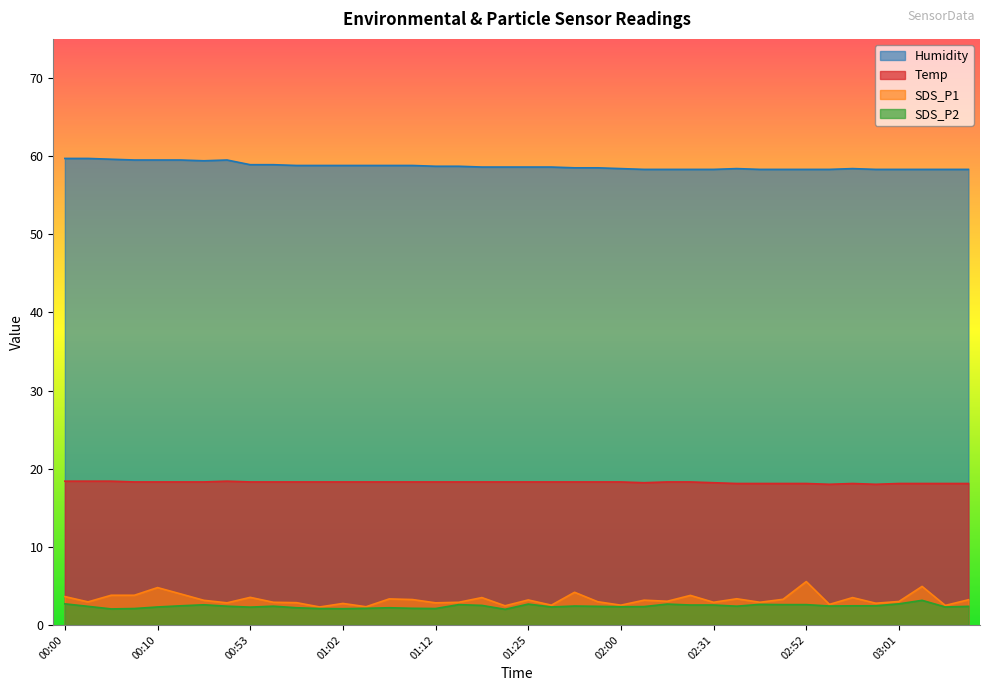

What are all the series names shown in the legend?

Humidity, Temp, SDS_P1, SDS_P2